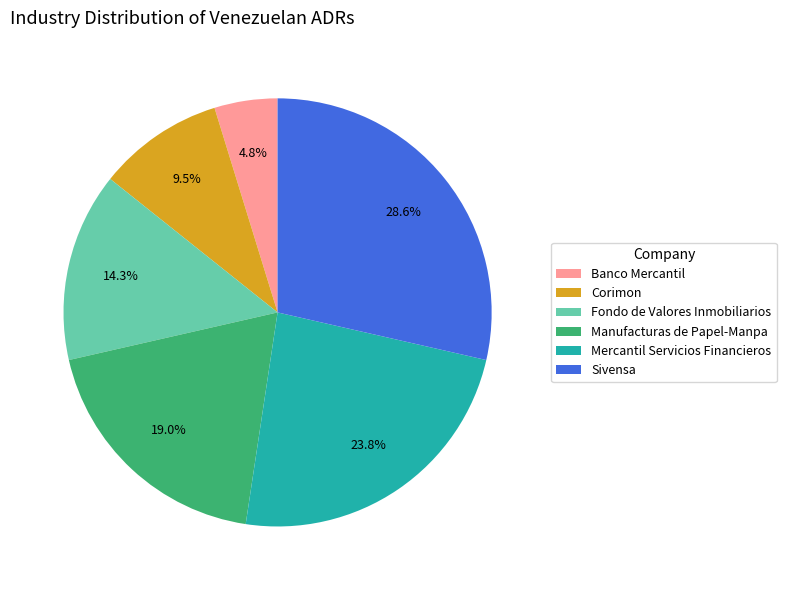

Does Corimon account for over 50% of the chart?

No